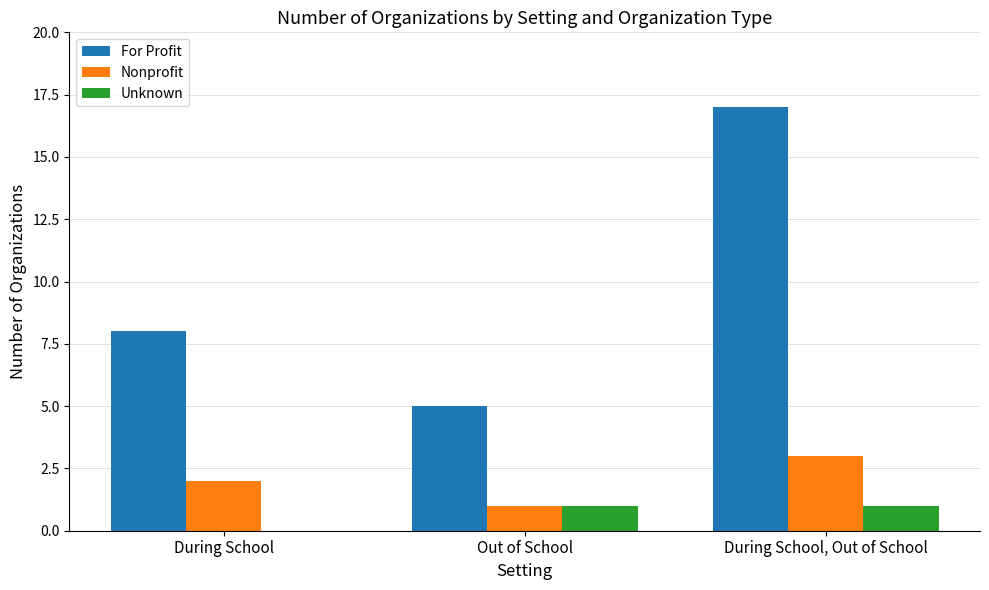

The Nonprofit series shows 3 at During School, Out of School. True or false?

True